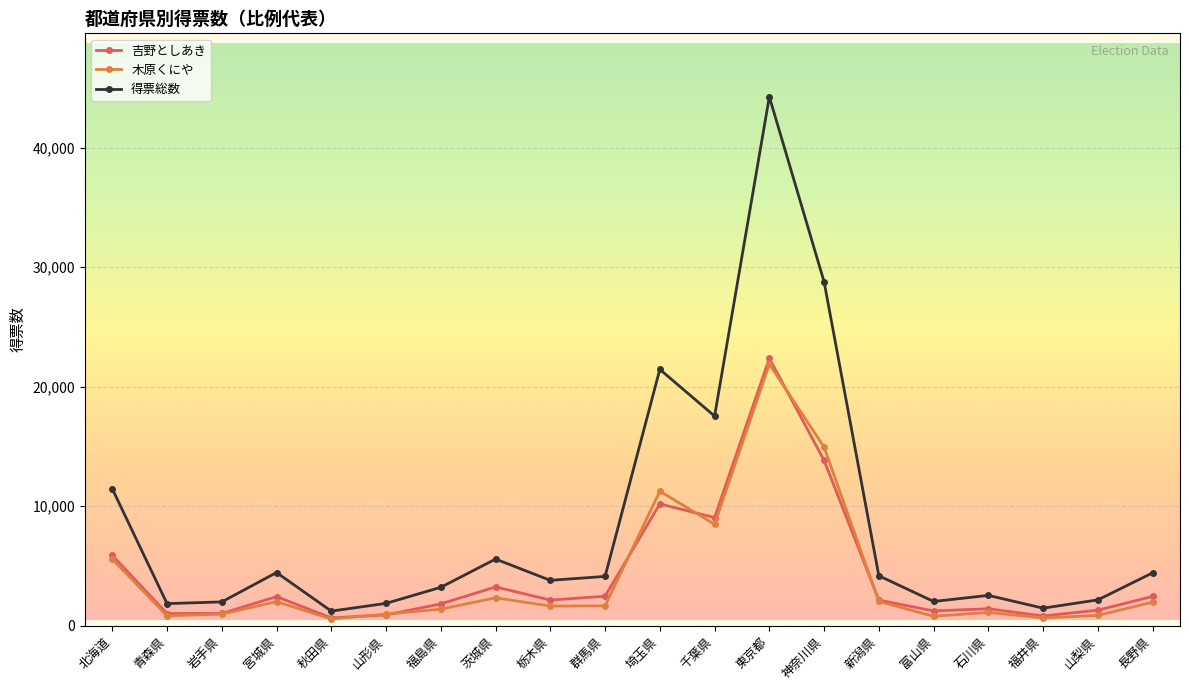

Rank the series at 埼玉県 from lowest to highest value.

吉野としあき, 木原くにや, 得票総数